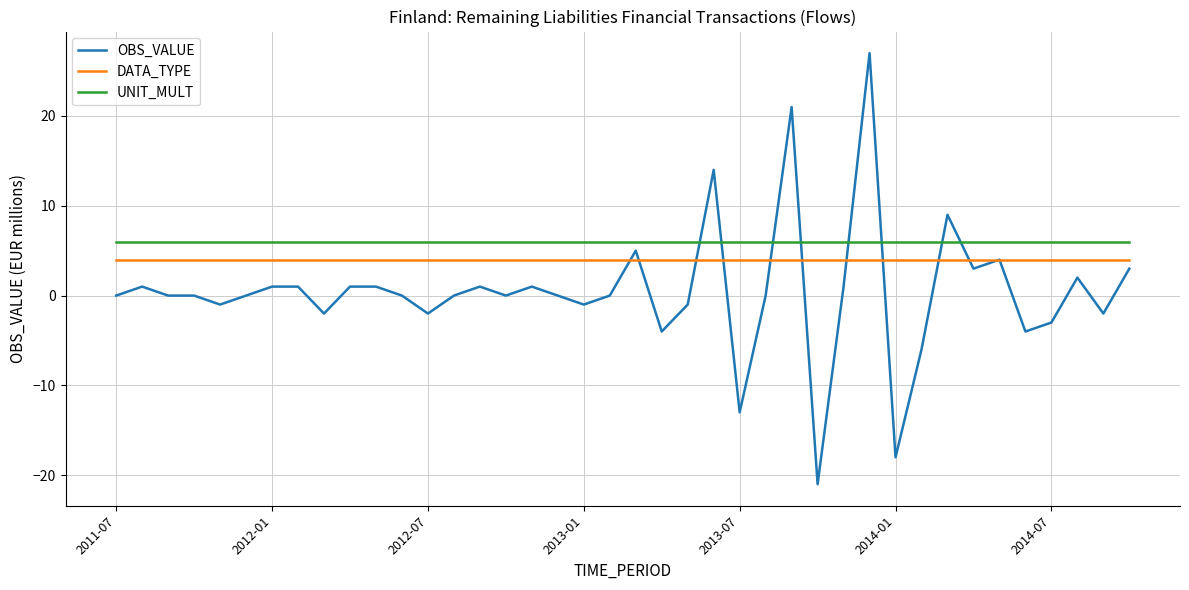

What is the lowest value of the DATA_TYPE series?

4